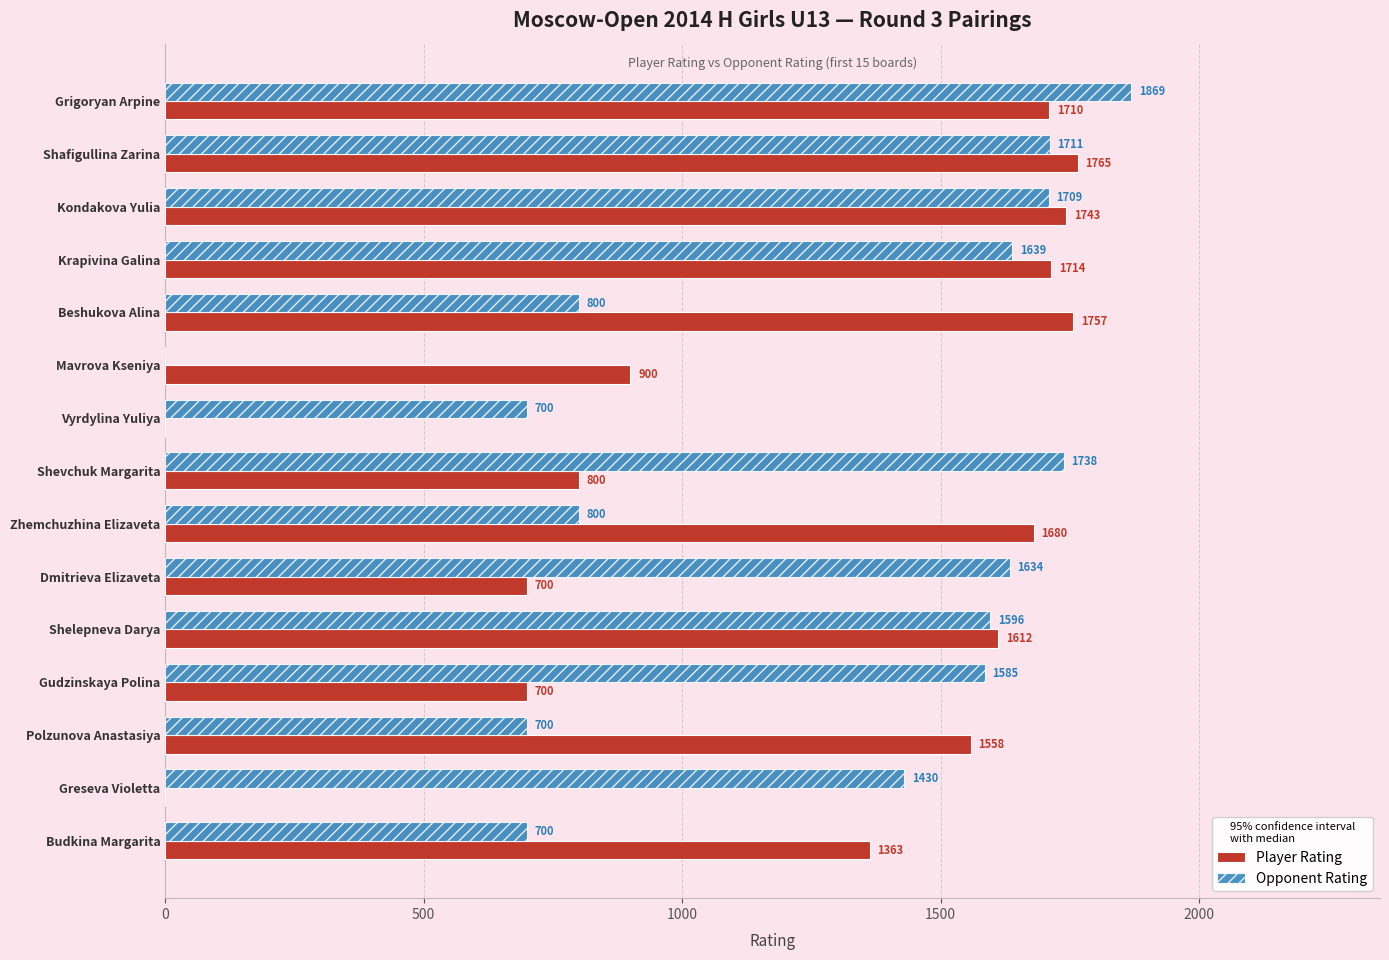

True or false: Opponent Rating has a value of 1365 at Beshukova Alina.

False